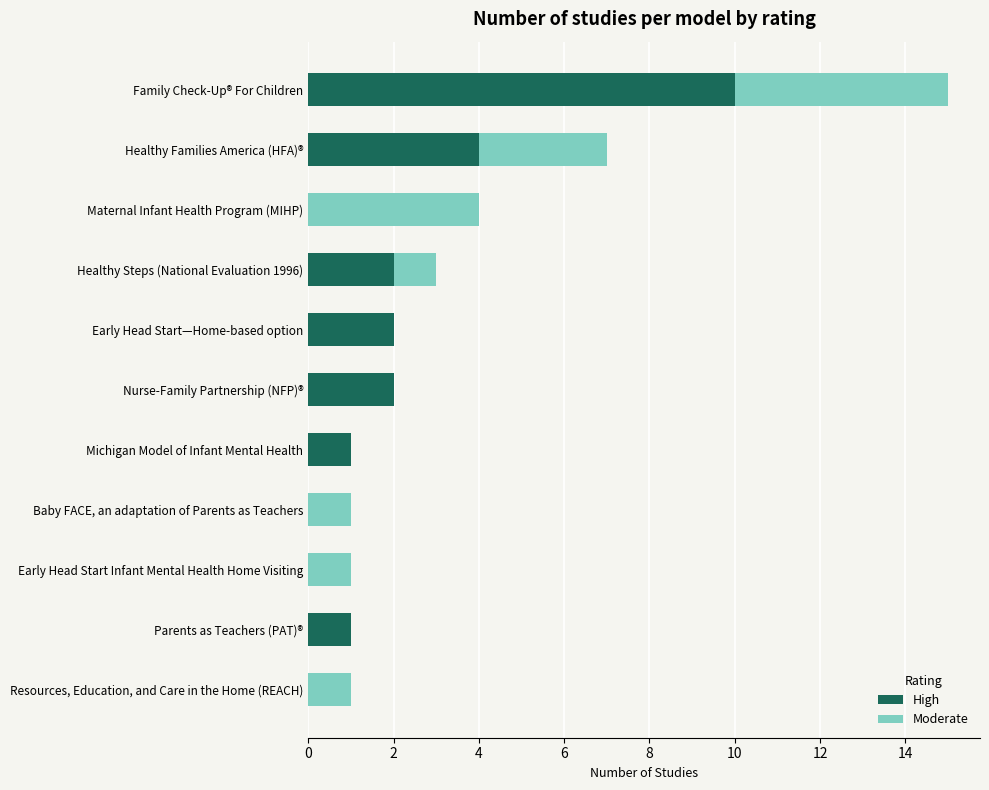

What is the sum of the High values at Healthy Families America (HFA)® and Healthy Steps (National Evaluation 1996)?

6